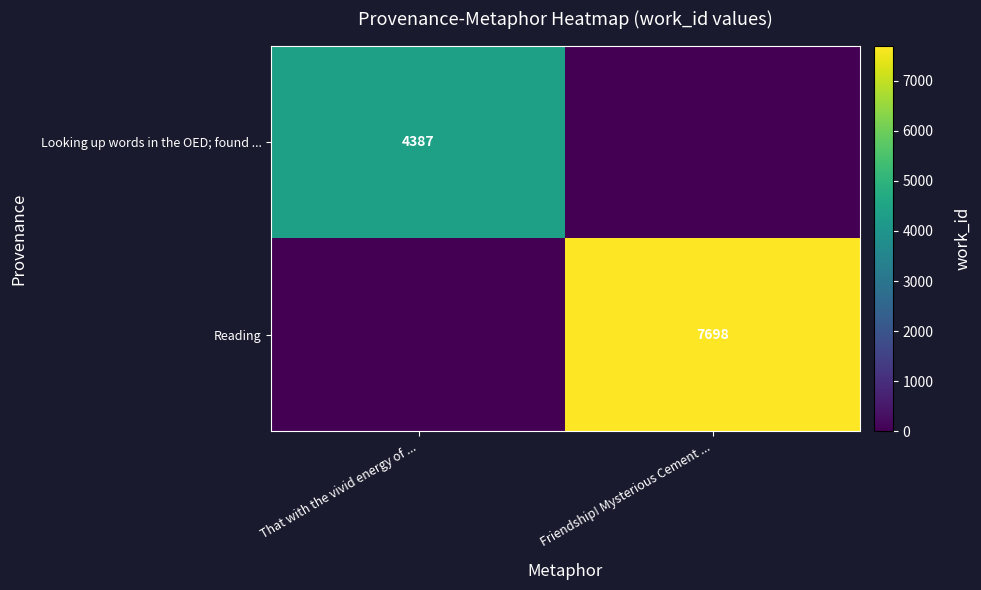

Is it true that Reading equals 7698 at Friendship! Mysterious Cement ...?

True